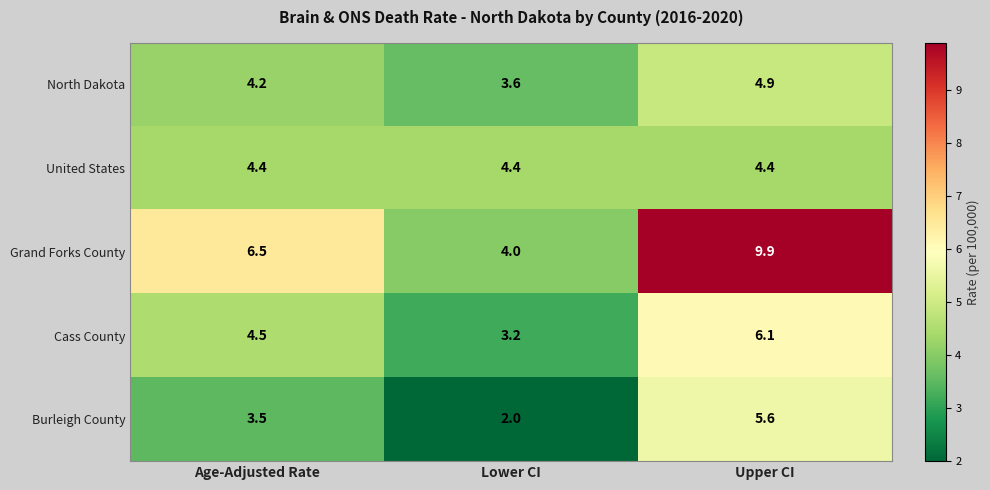

True or false: Grand Forks County has a value of 1.8 at Lower CI.

False